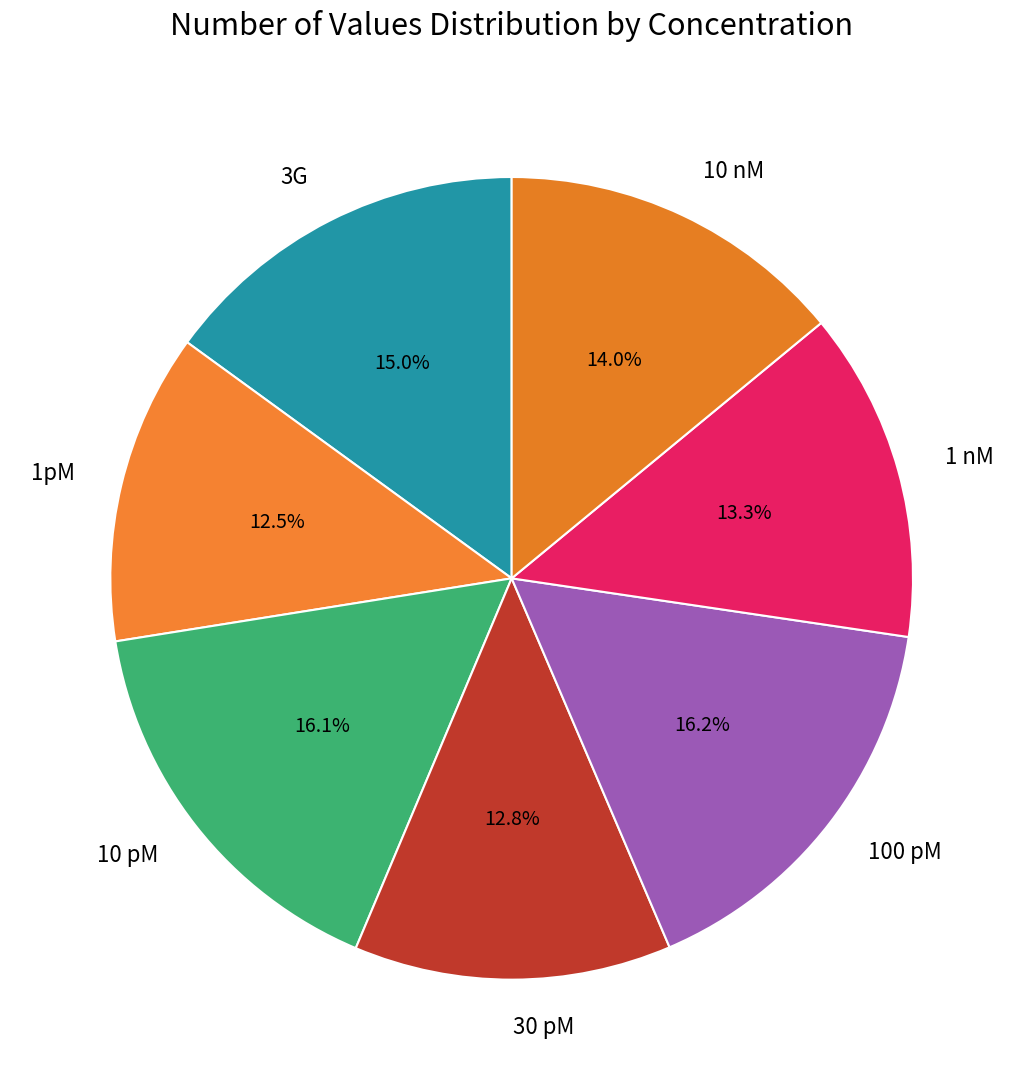

How many segments does this pie chart have?

7